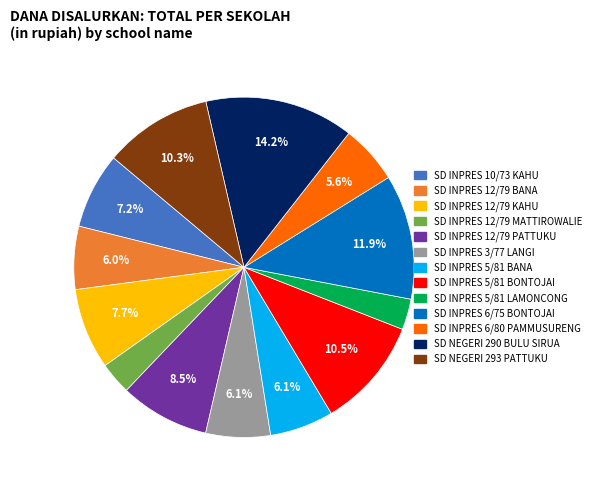

What portion of the pie excludes SD INPRES 5/81 BONTOJAI?

89.5%